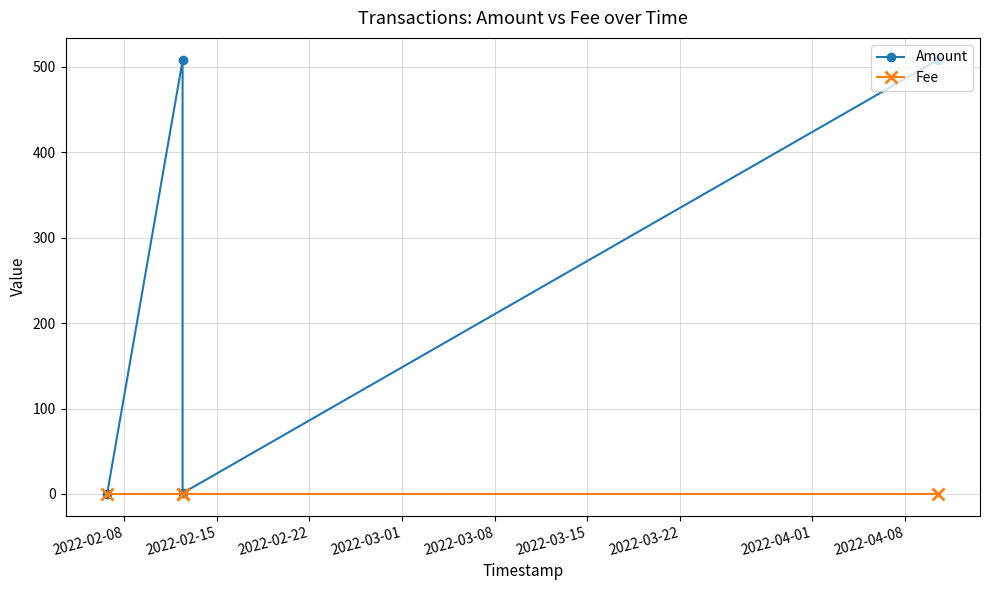

Reading left to right, list all the values displayed in this chart.

Amount: 0.0	507.3	1.0	508.3
Fee: 0.0	0.0	0.0	0.0